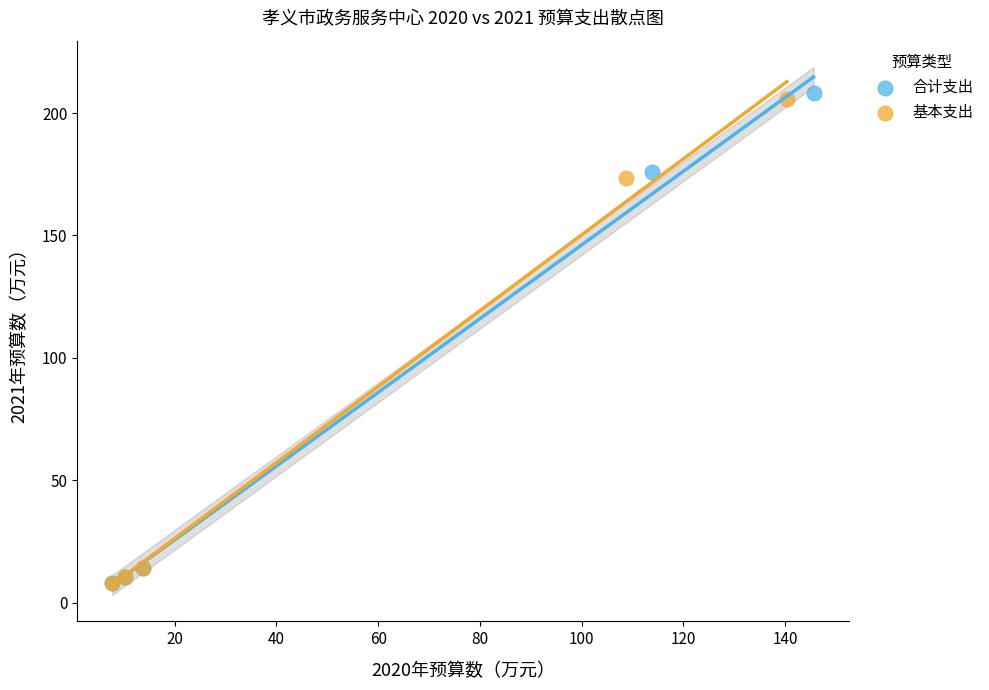

Which series has the largest Y range (max minus min)?

合计支出